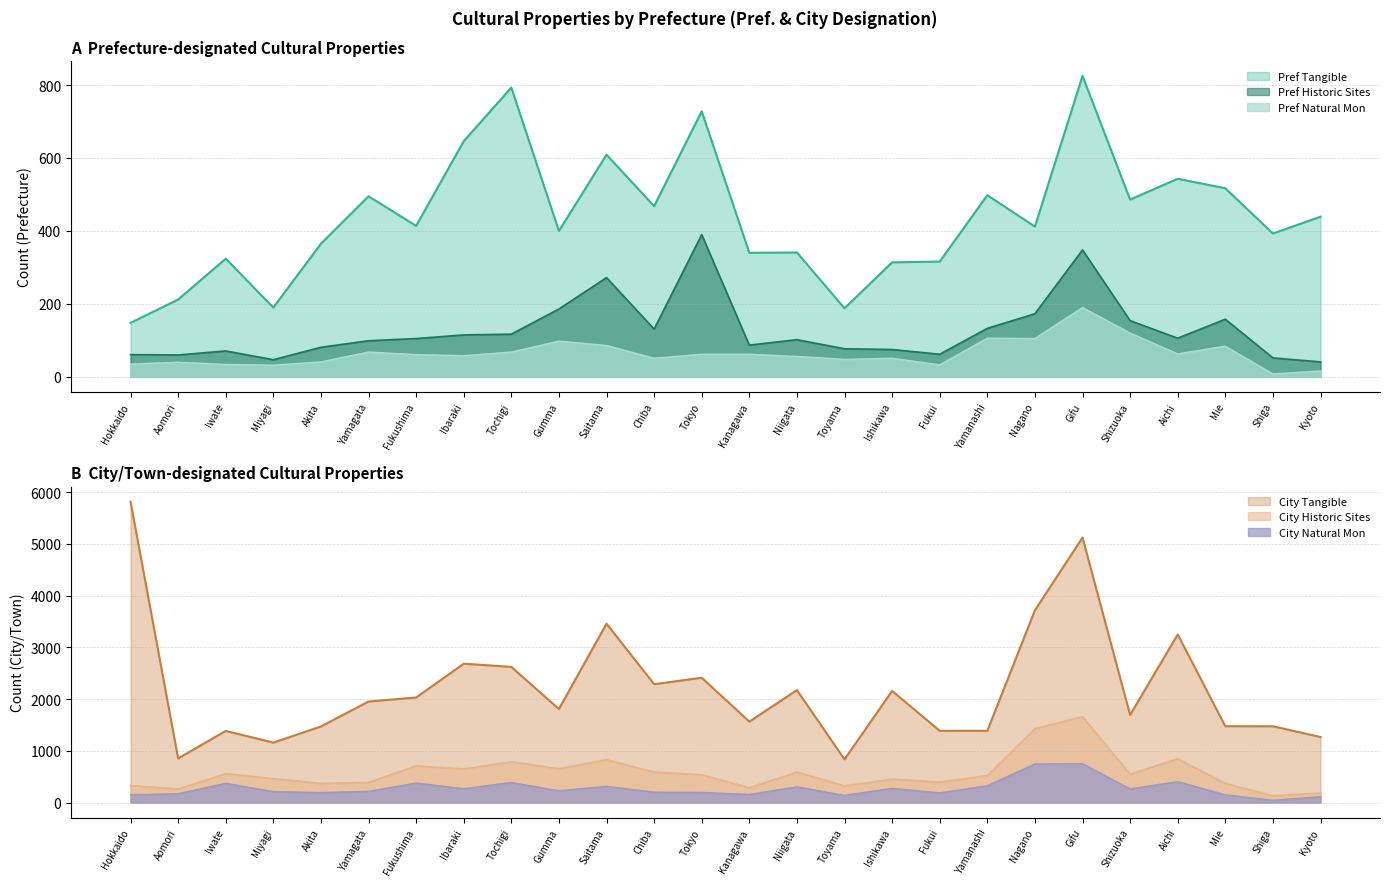

What is the spread (max minus min) of values at Chiba?

1648